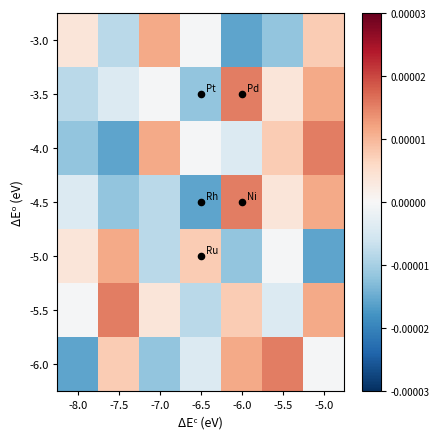

Is it true that -5.5 equals -0.0 at -6.5?

False